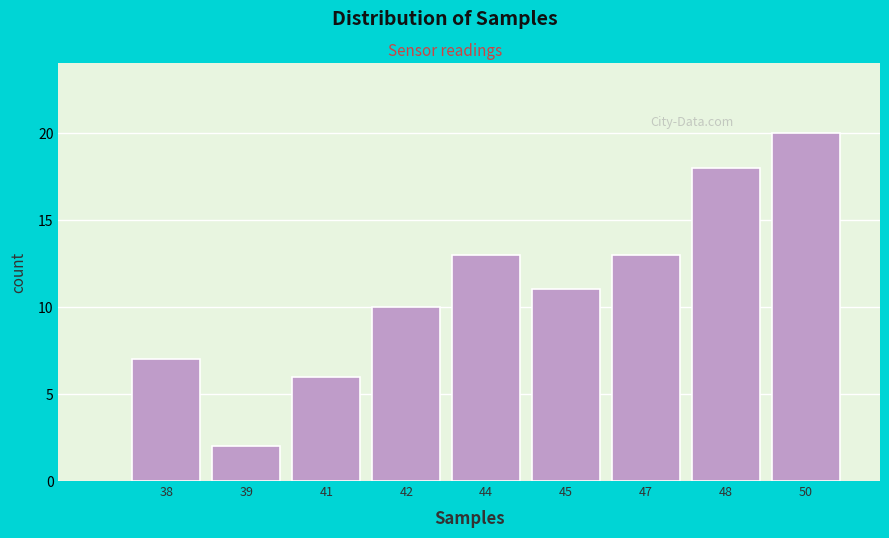

Reading left to right, list all the values displayed in this chart.

38=7	39=2	41=6	42=10	44=13	45=11	47=13	48=18	50=20